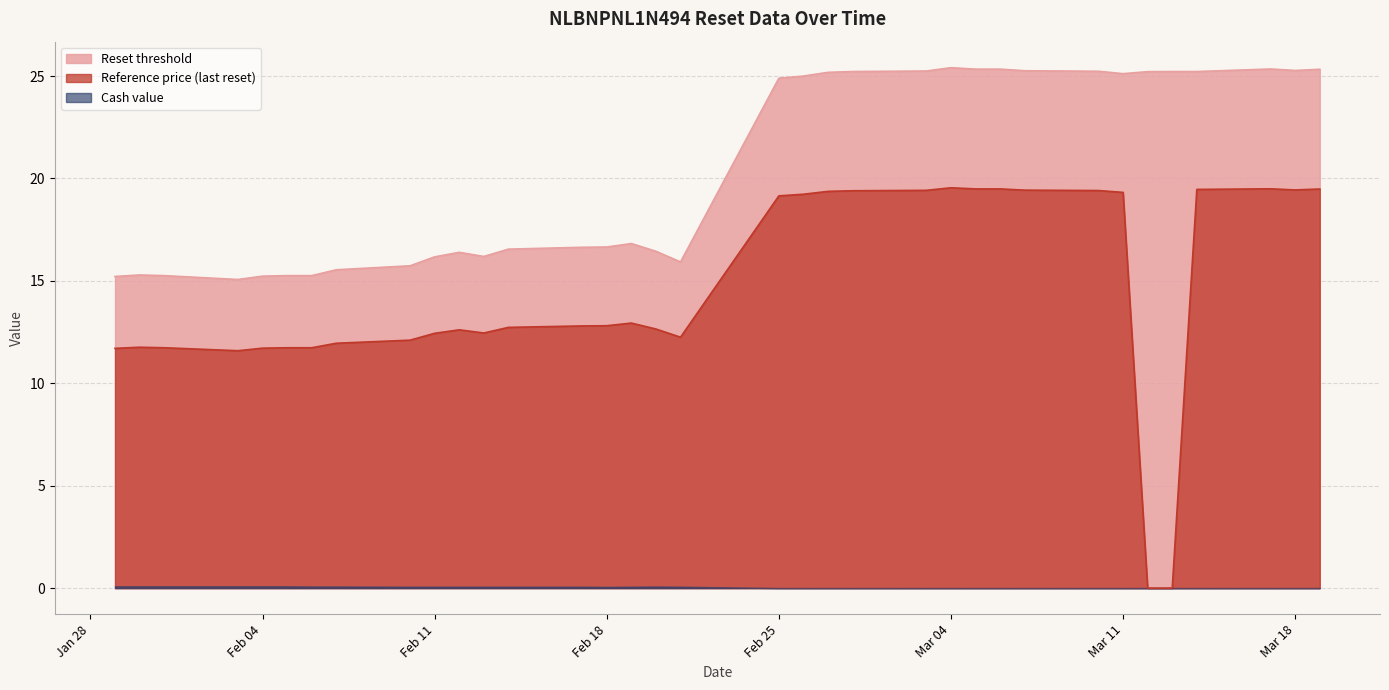

The Reference price (last reset) series shows 12.2 at 2025-02-21. True or false?

True